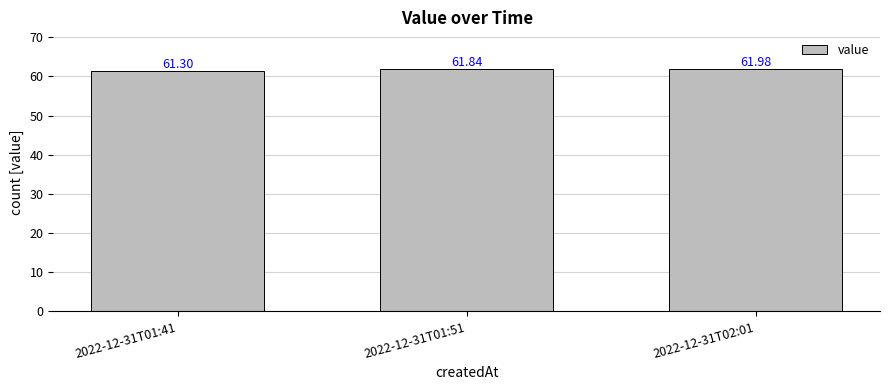

Approximately how many times larger is the value at 2022-12-31T01:41 compared to 2022-12-31T02:01?

1.0